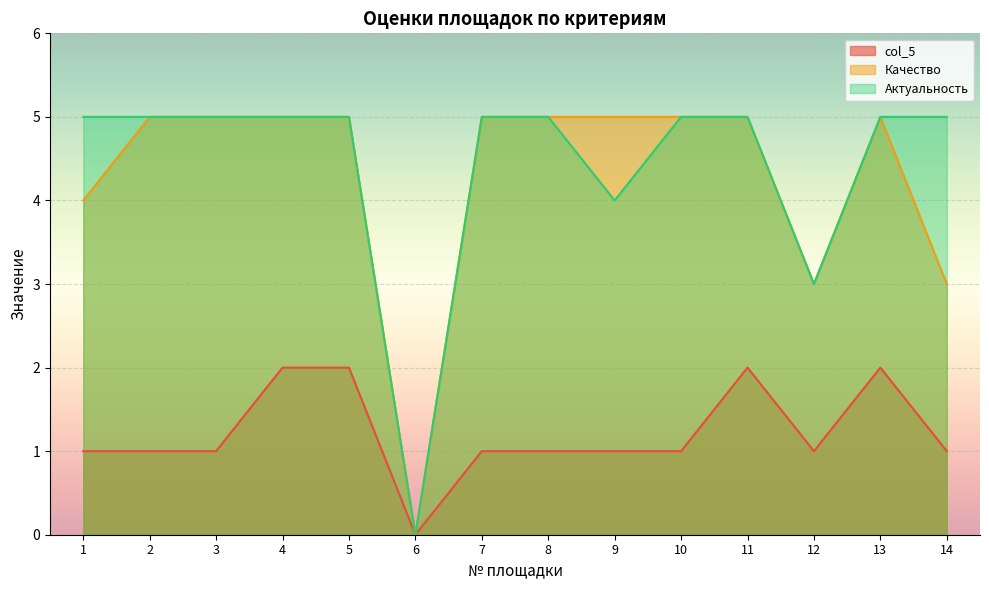

What is the sum of the Качество values at 11 and 3?

10